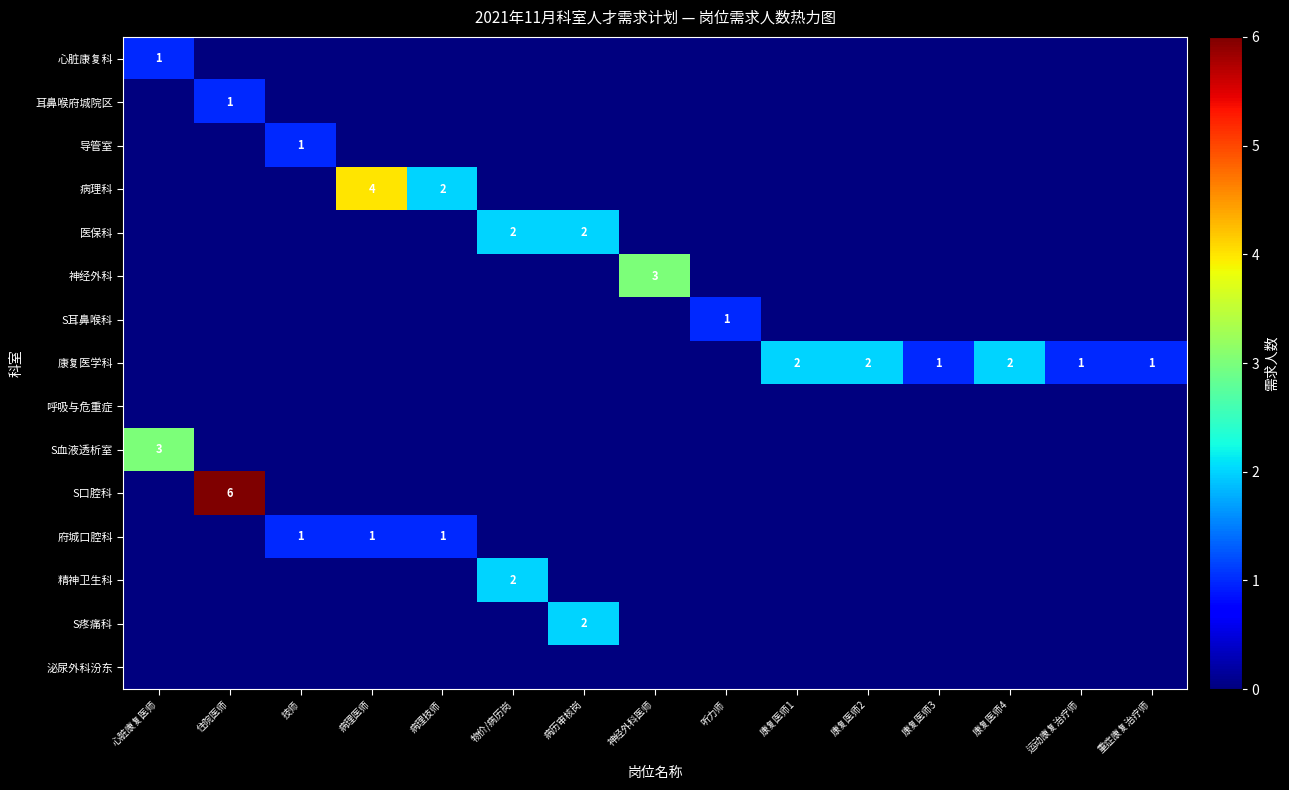

True or false: 神经外科 has a value of 0 at 心脏康复医师.

True